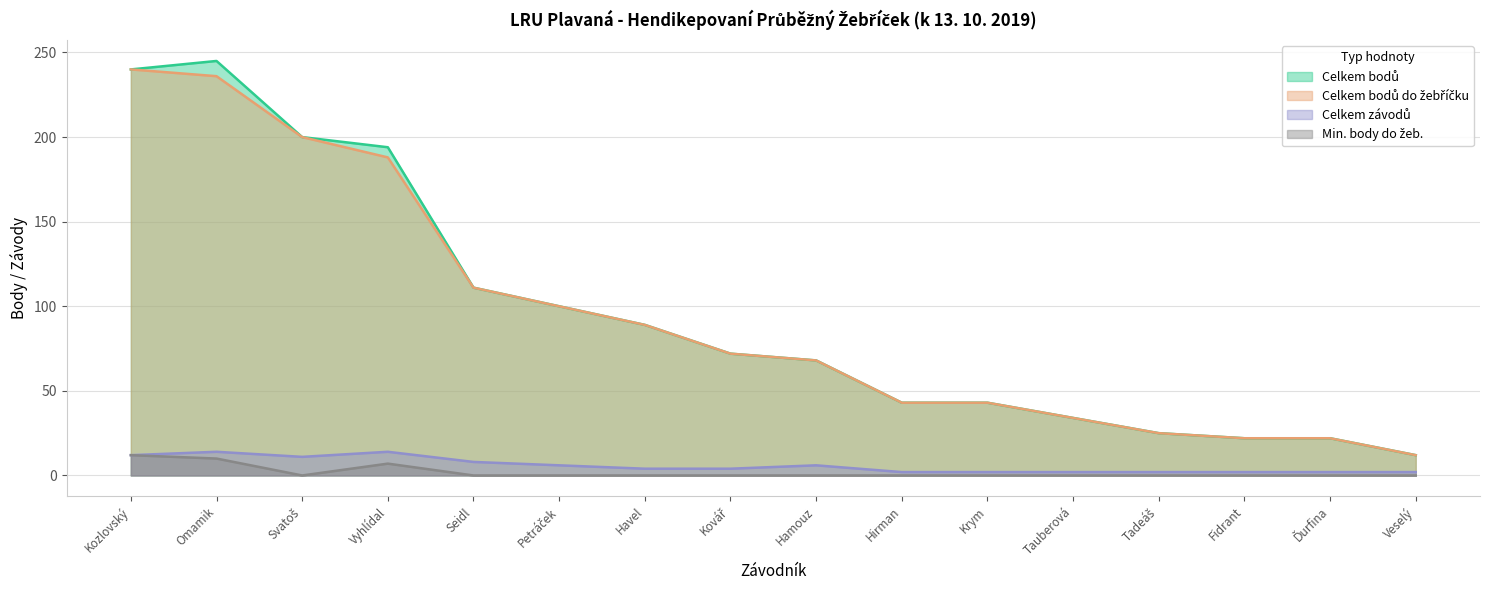

What are all the series names shown in the legend?

Celkem závodů, Celkem bodů, Celkem bodů do žebříčku, Min. body do žeb.